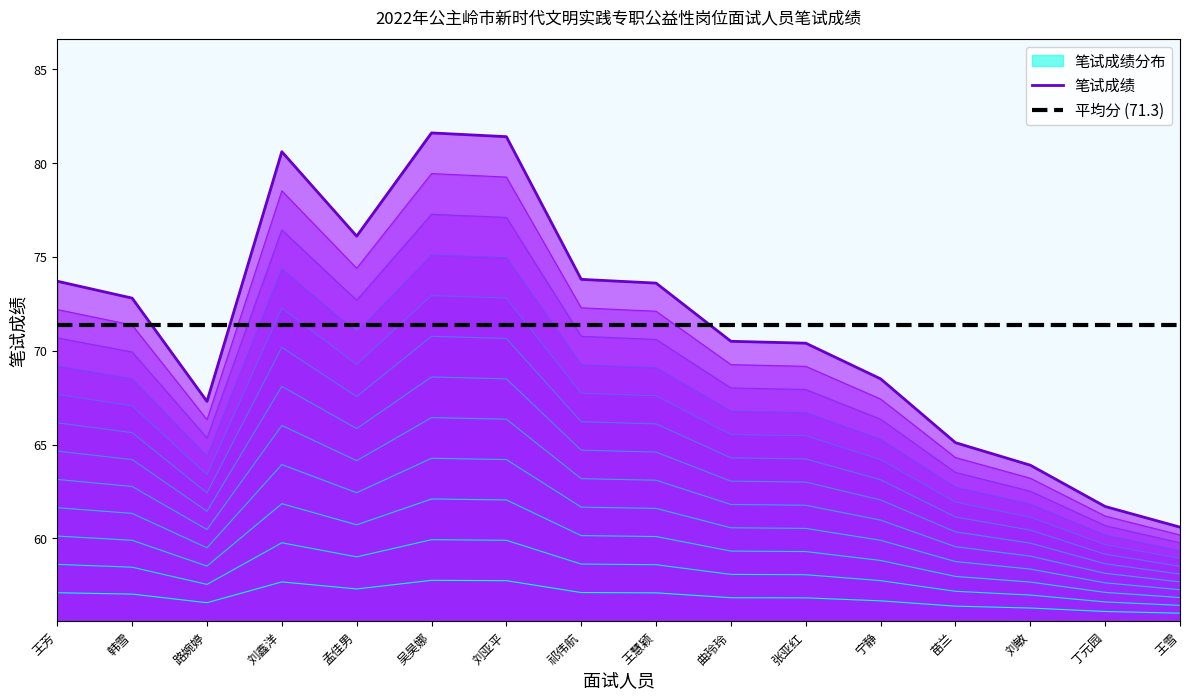

The 平均分 (71.3) series shows 39.0 at 王雪. True or false?

False